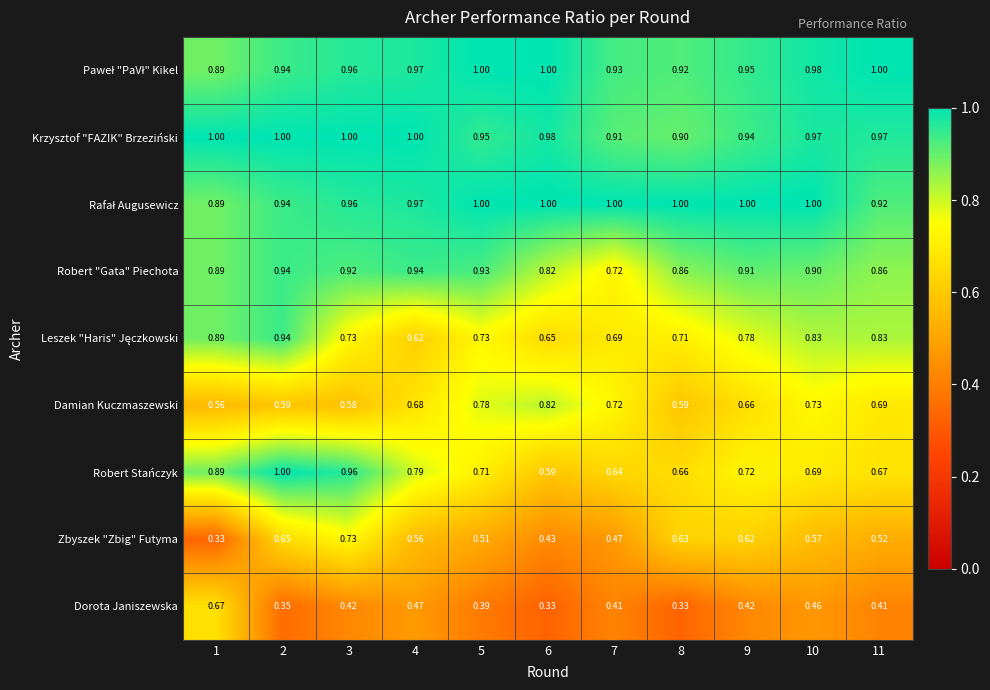

Between 1 and 8, which series saw the biggest shift?

Dorota Janiszewska